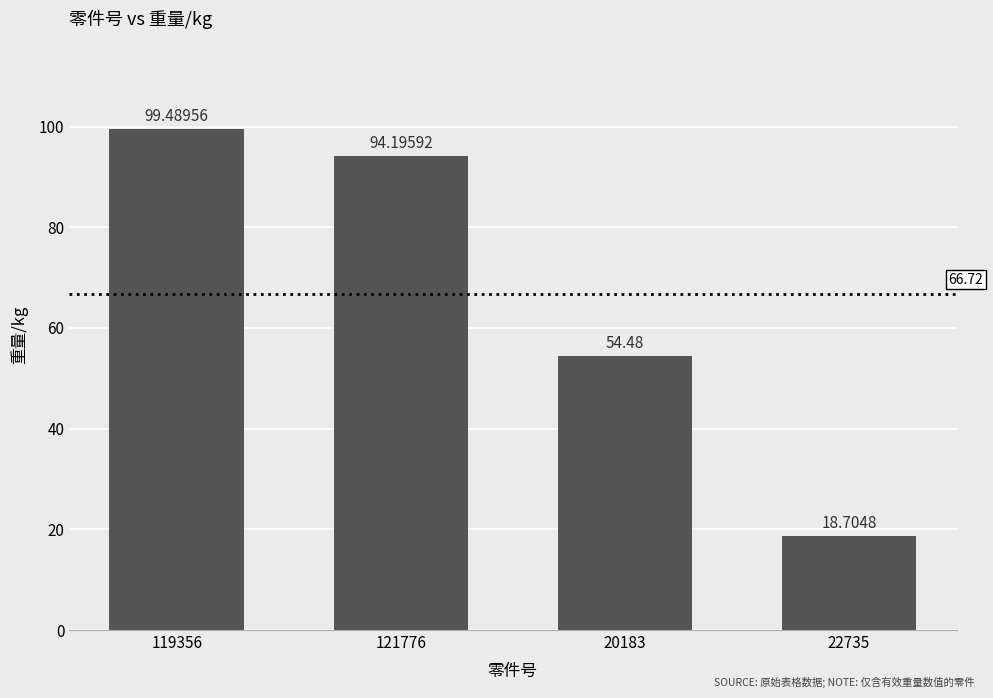

At which label is the value closest to 59?

20183